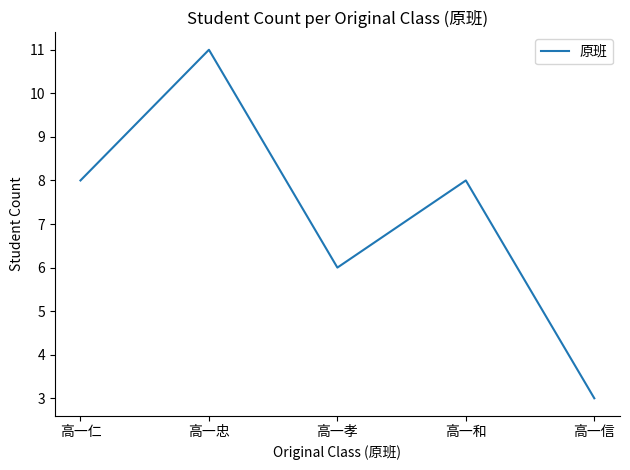

At which category does the data reach its first local peak?

高一忠